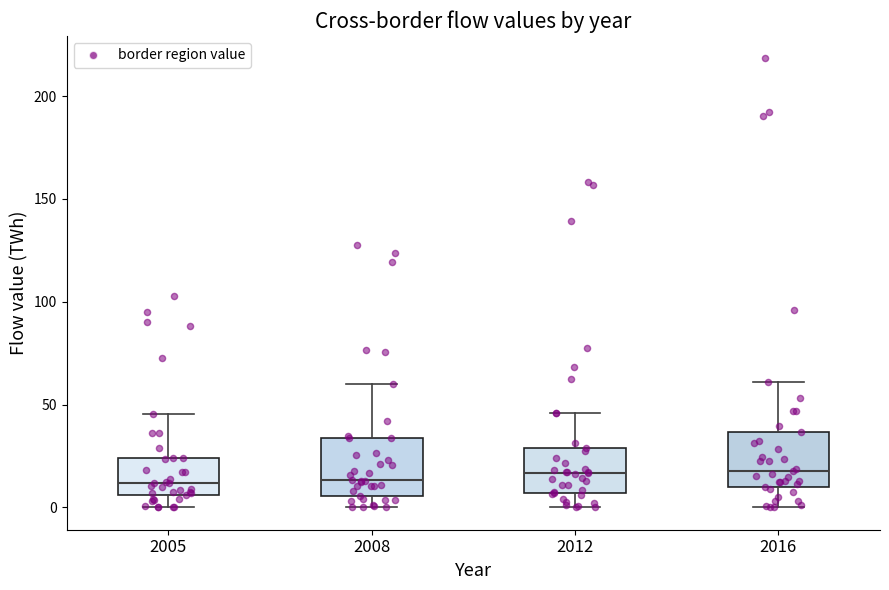

Reading left to right, read every box against the y-axis: the position of its median line, the range the box covers, and the ends of its whiskers. The values are not printed on the chart, so give them approximately, as read against the axis.

2005: median 10, box 5 to 25, whiskers 0 to 45
2008: median 15, box 5 to 35, whiskers 0 to 60
2012: median 15, box 5 to 30, whiskers 0 to 45
2016: median 20, box 10 to 35, whiskers 0 to 60